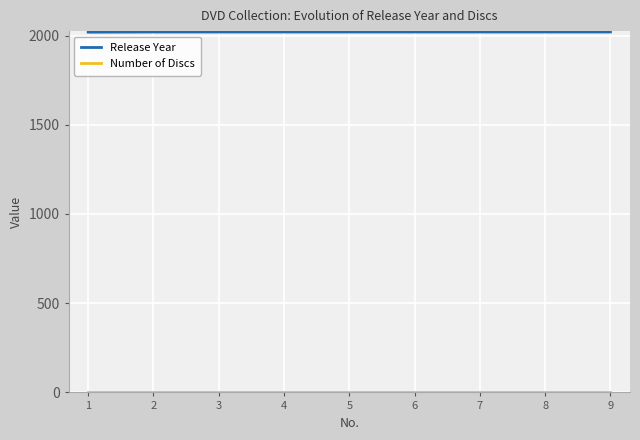

What is the lowest value of the Release Year series?

2019